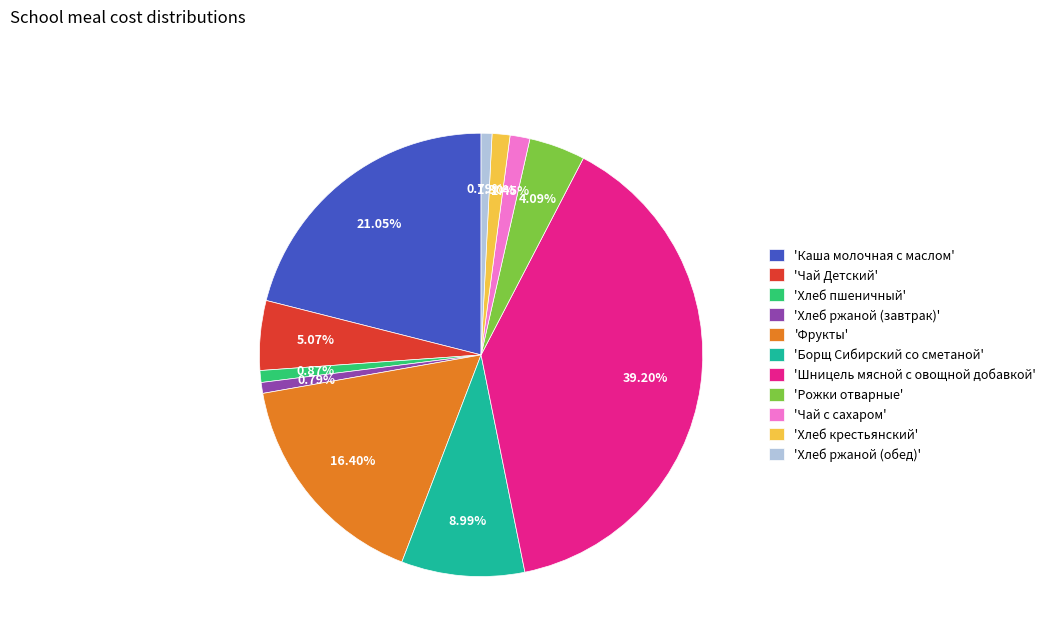

To the nearest percent, what is the difference between the largest and smallest slice percentages?

38%